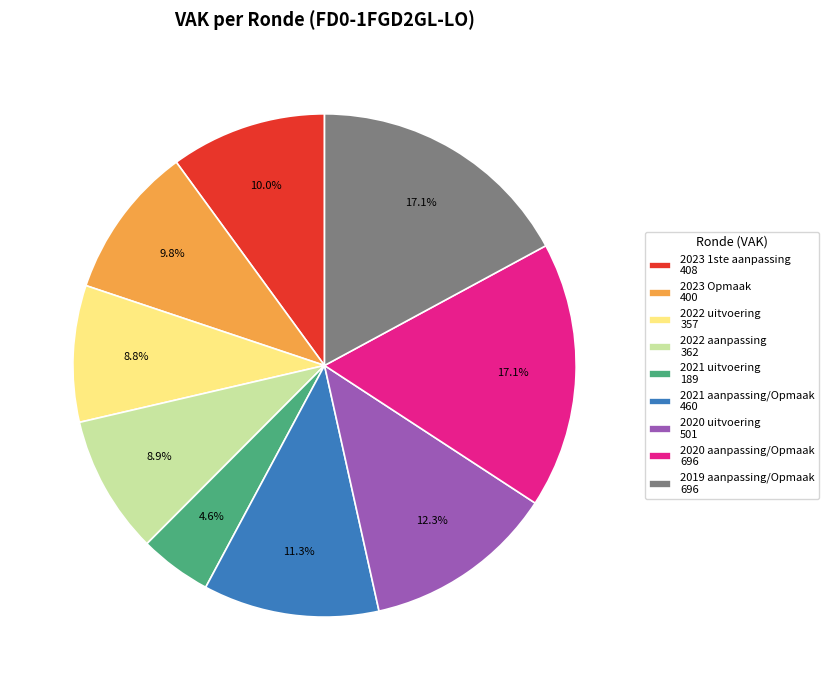

To the nearest percent, what is the average slice percentage?

11%